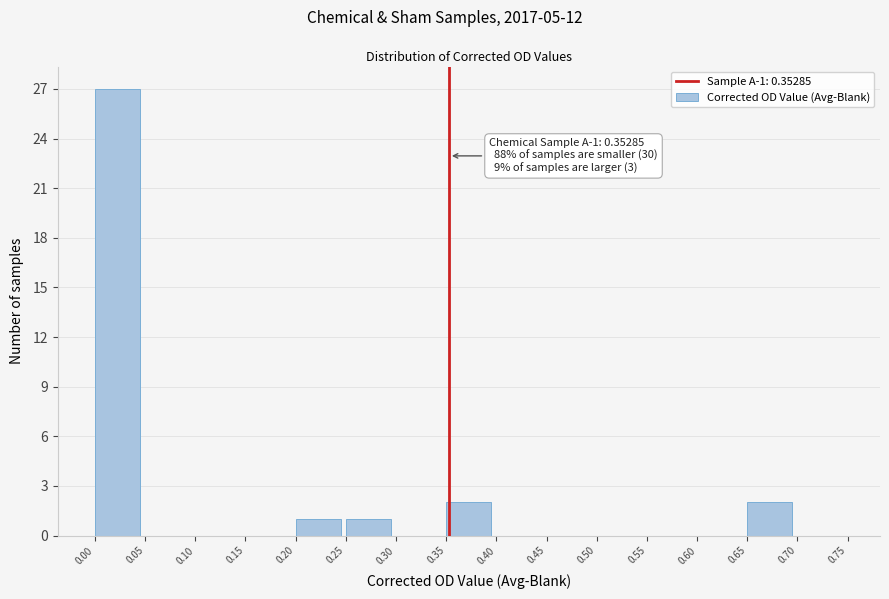

Over which range of the x-axis is the bar tallest?

0.00 to 0.05